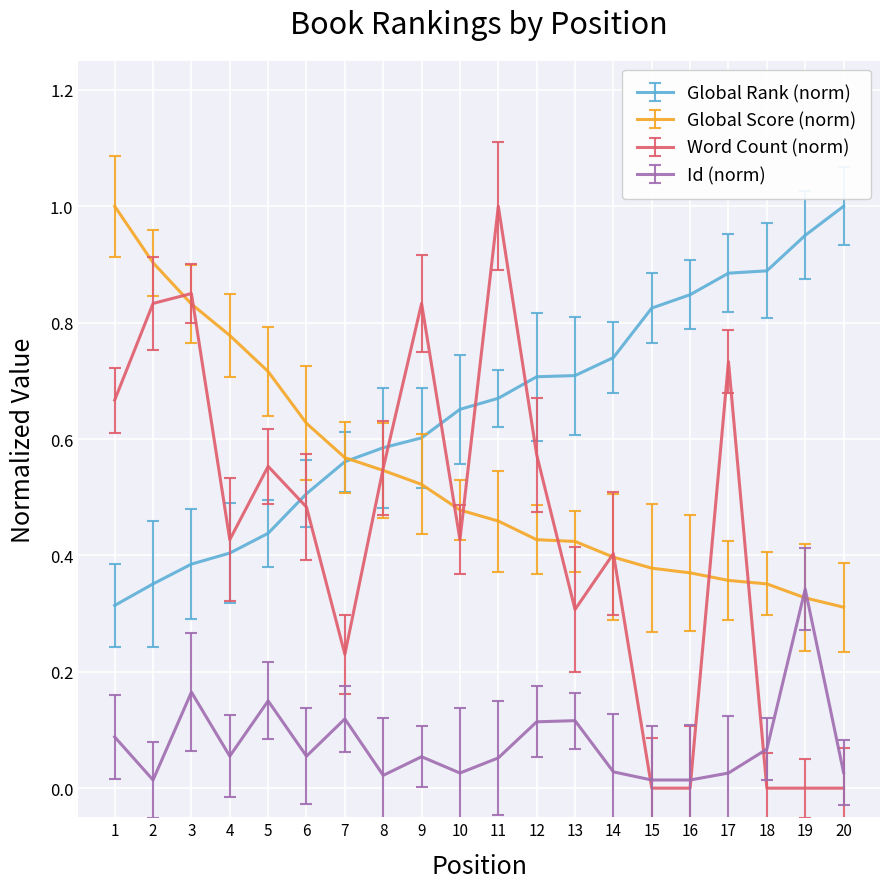

At which label does Global Rank (norm) reach its peak?

20